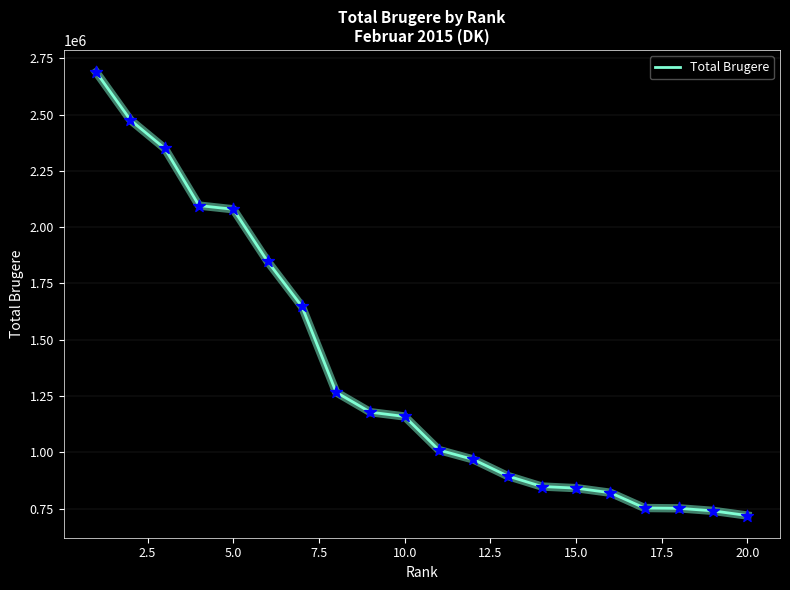

What is the minimum value shown in the chart?

719183